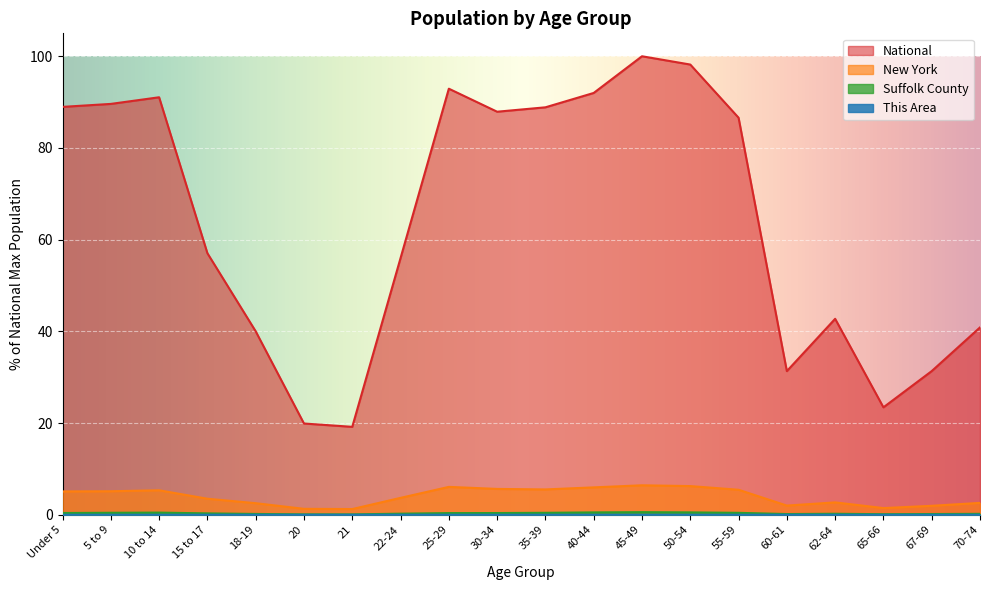

At which category does the chart reach its peak across all series?

45-49